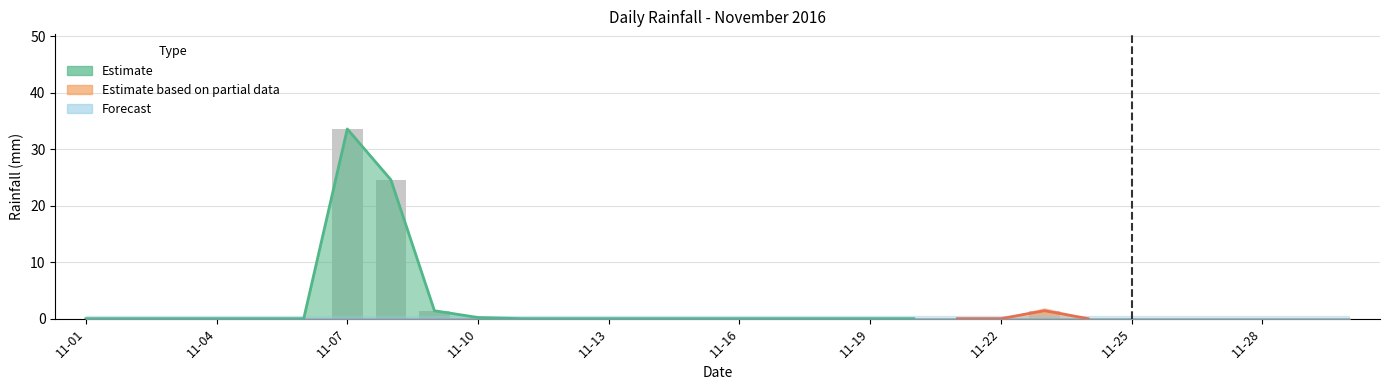

Rank the categories by value from highest to lowest.

2016-11-07, 2016-11-08, 2016-11-09, 2016-11-23, 2016-11-10, 2016-11-01, 2016-11-02, 2016-11-03, 2016-11-04, 2016-11-05, 2016-11-06, 2016-11-11, 2016-11-12, 2016-11-13, 2016-11-14, 2016-11-15, 2016-11-16, 2016-11-17, 2016-11-18, 2016-11-19, 2016-11-20, 2016-11-21, 2016-11-22, 2016-11-24, 2016-11-25, 2016-11-26, 2016-11-27, 2016-11-28, 2016-11-29, 2016-11-30